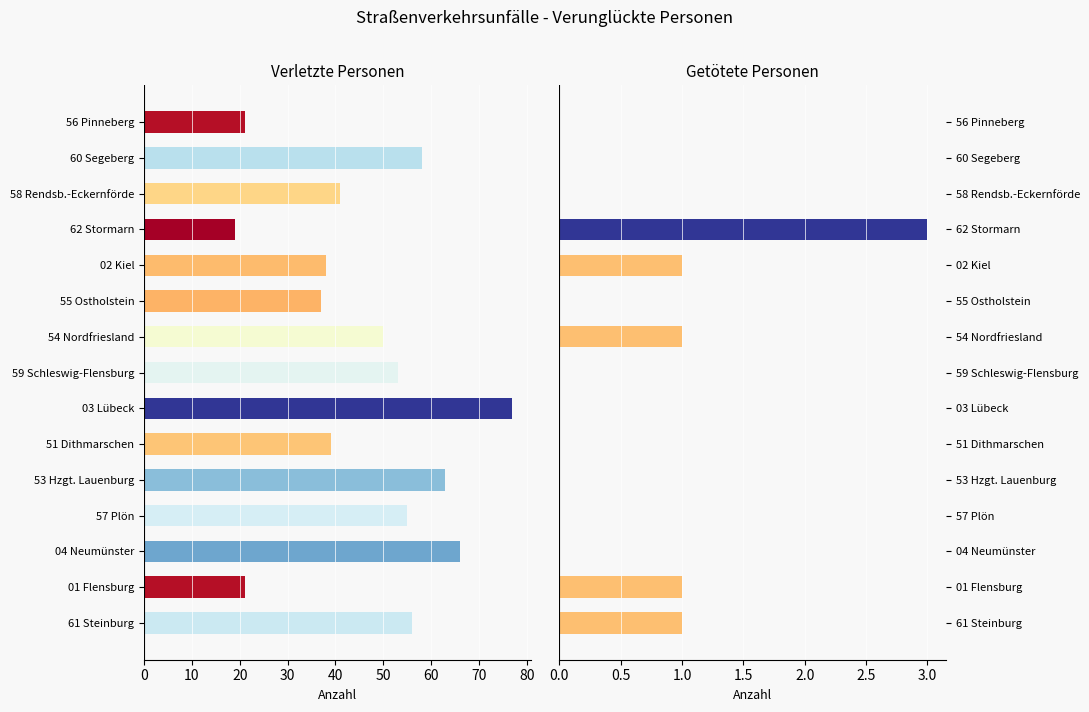

How many groups of bars are there?

15